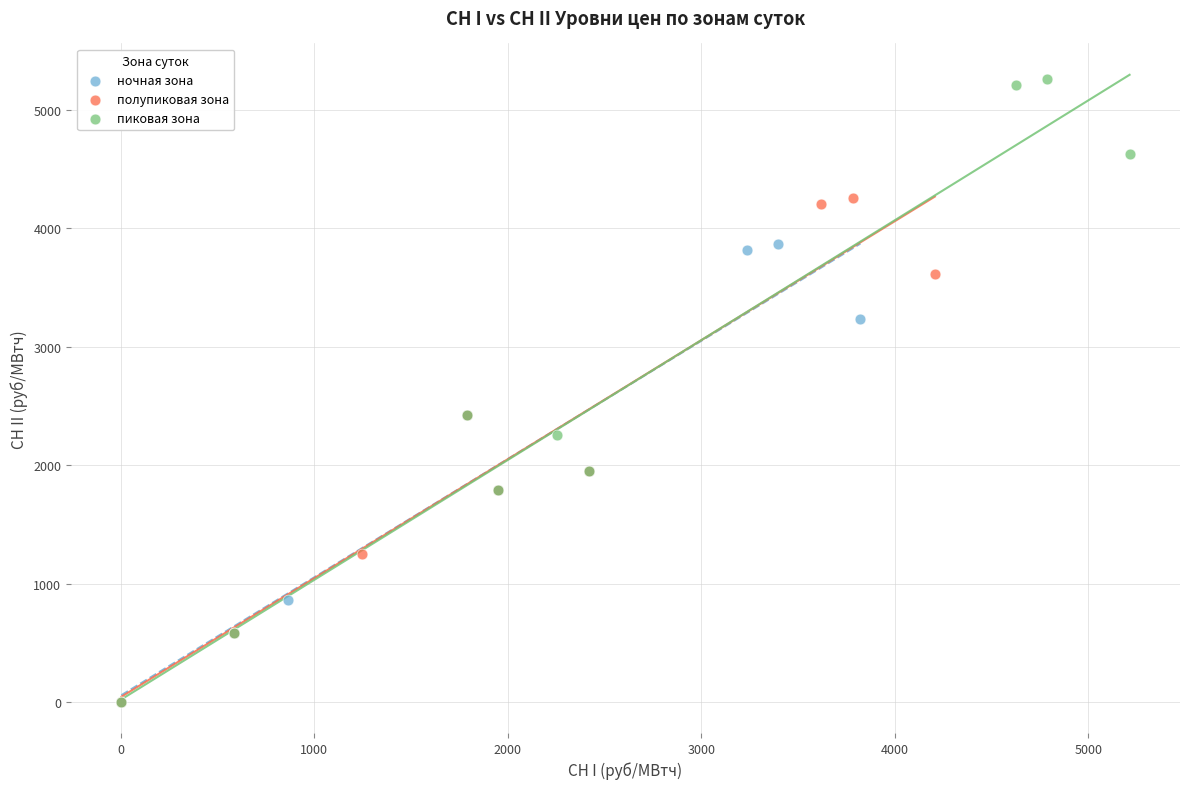

Which series reaches the maximum Y coordinate?

пиковая зона